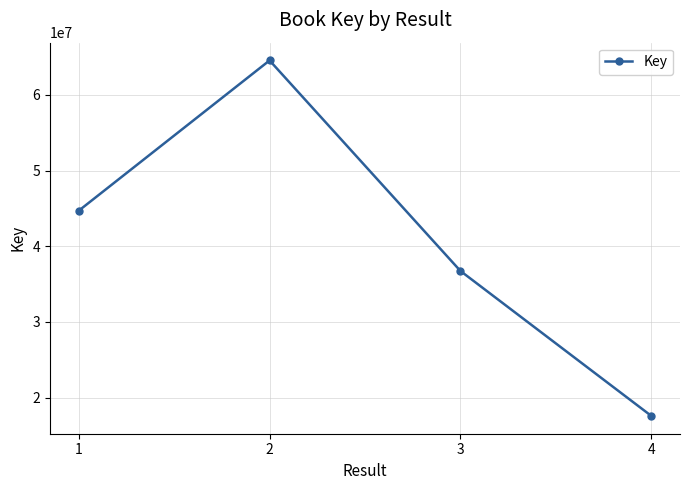

What is the average value?

40891960